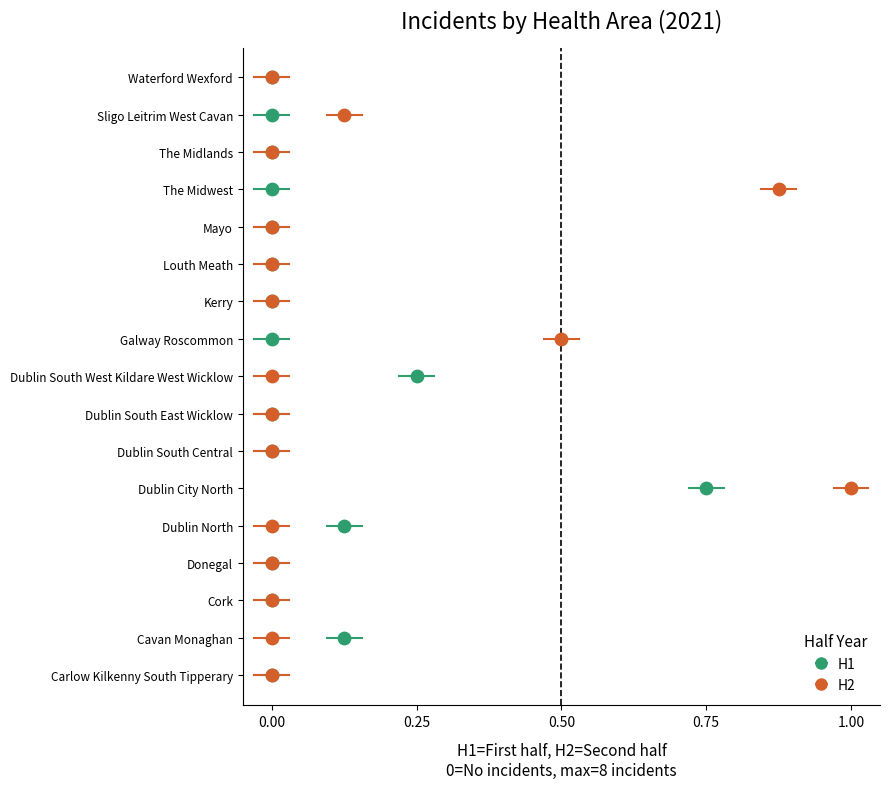

What are all the series names shown in the legend?

H1, H2